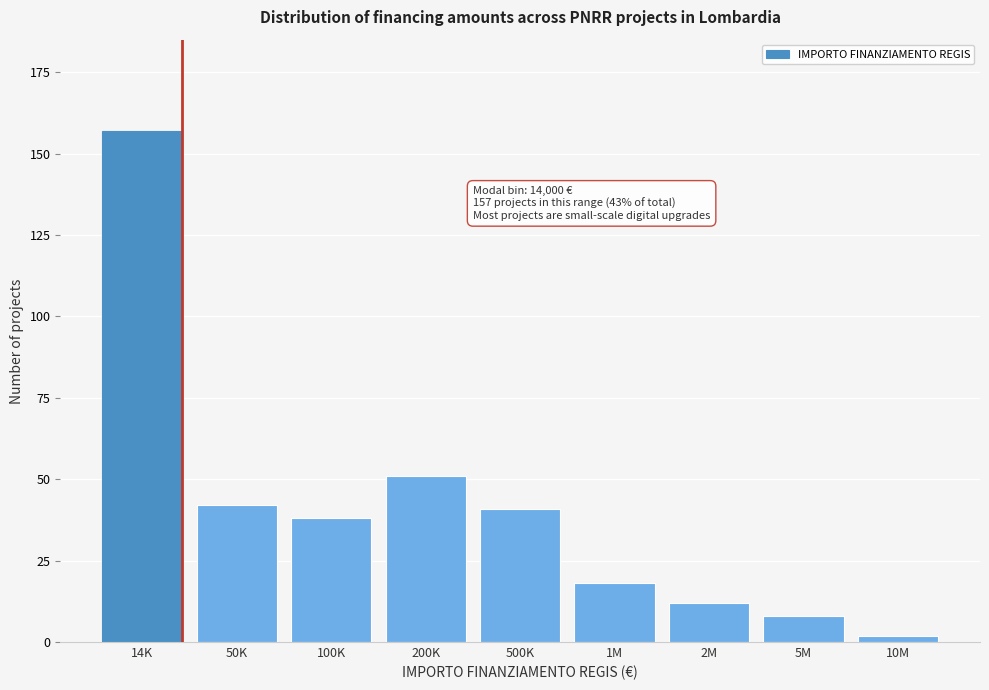

Reading left to right, transcribe all the data shown in this chart.

14K=157	50K=42	100K=38	200K=51	500K=41	1M=18	2M=12	5M=8	10M=2